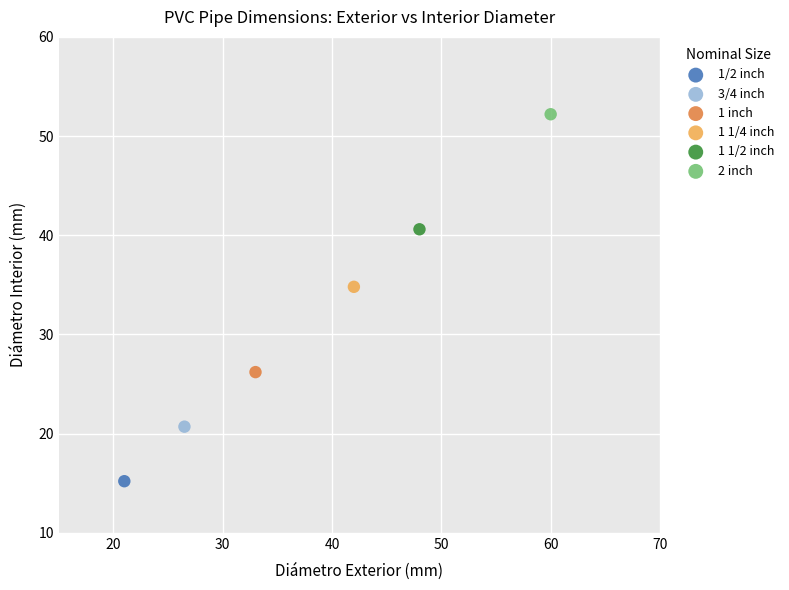

What are all the series names shown in the legend?

1/2 inch, 3/4 inch, 1 inch, 1 1/4 inch, 1 1/2 inch, 2 inch